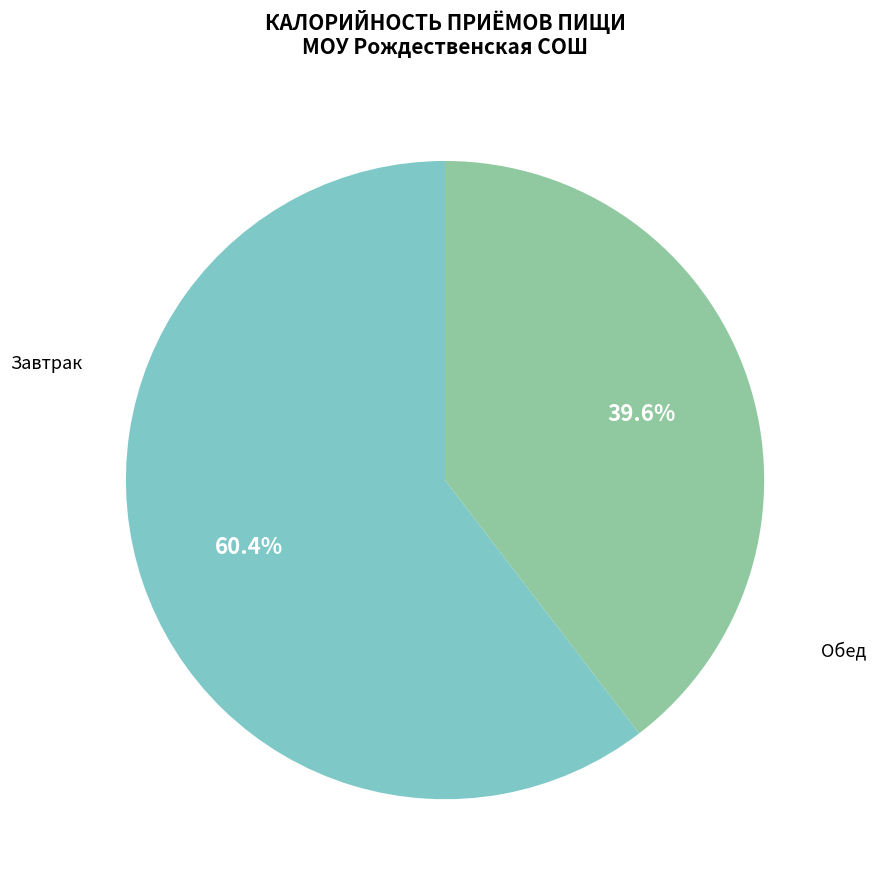

What is the majority slice?

Завтрак